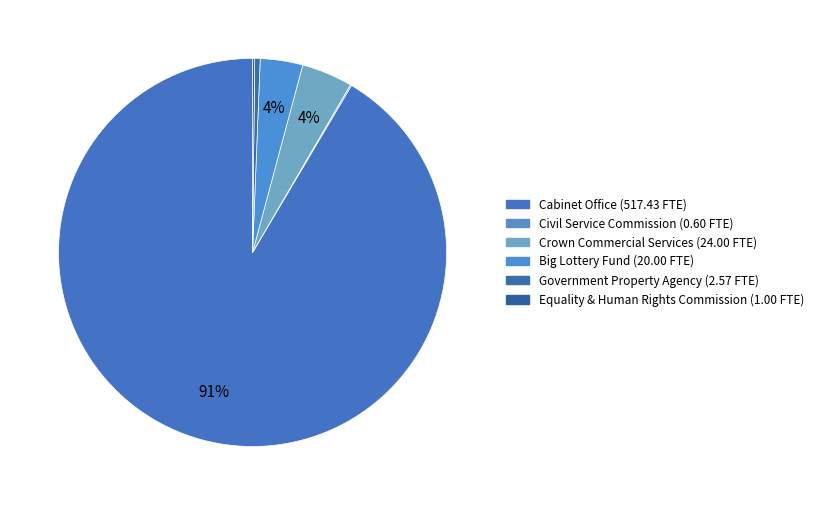

To the nearest percent, what is the difference between the largest and smallest slice percentages?

91%